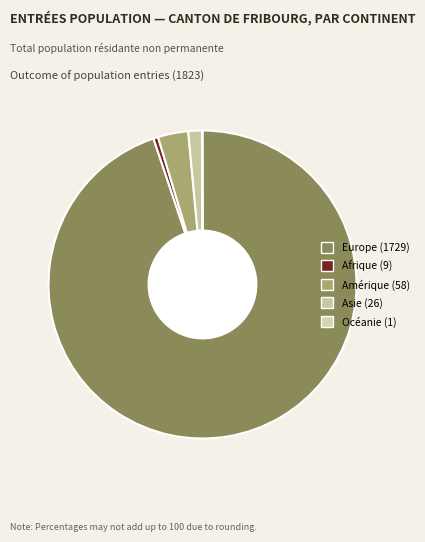

What percentage do Europe and Afrique together represent?

95.3%